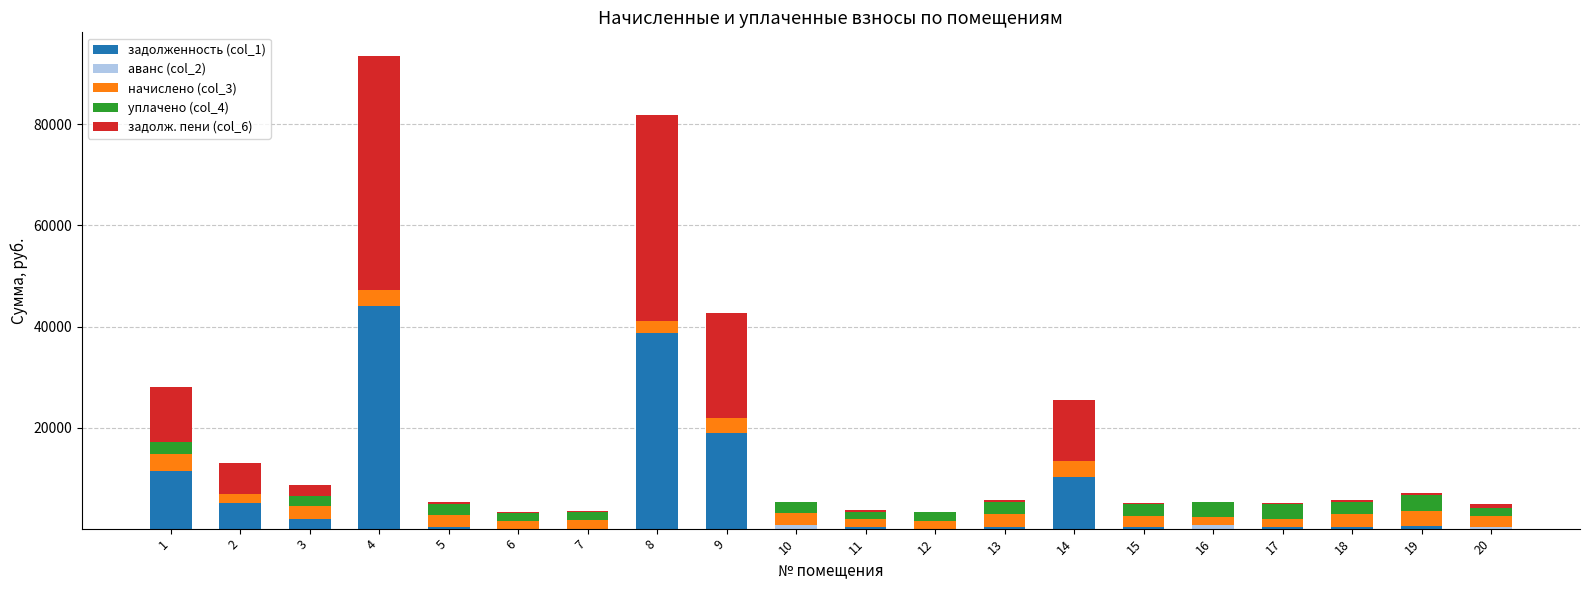

At which label does задолженность (col_1) first exceed 404?

1